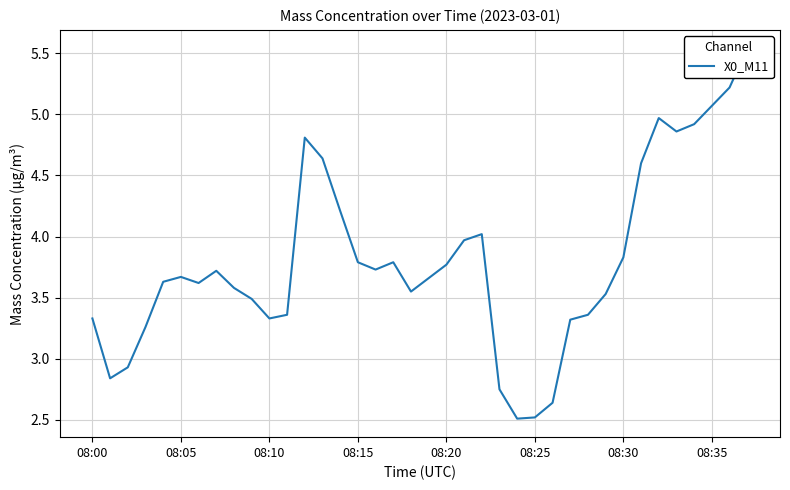

What is the average value?

3.8